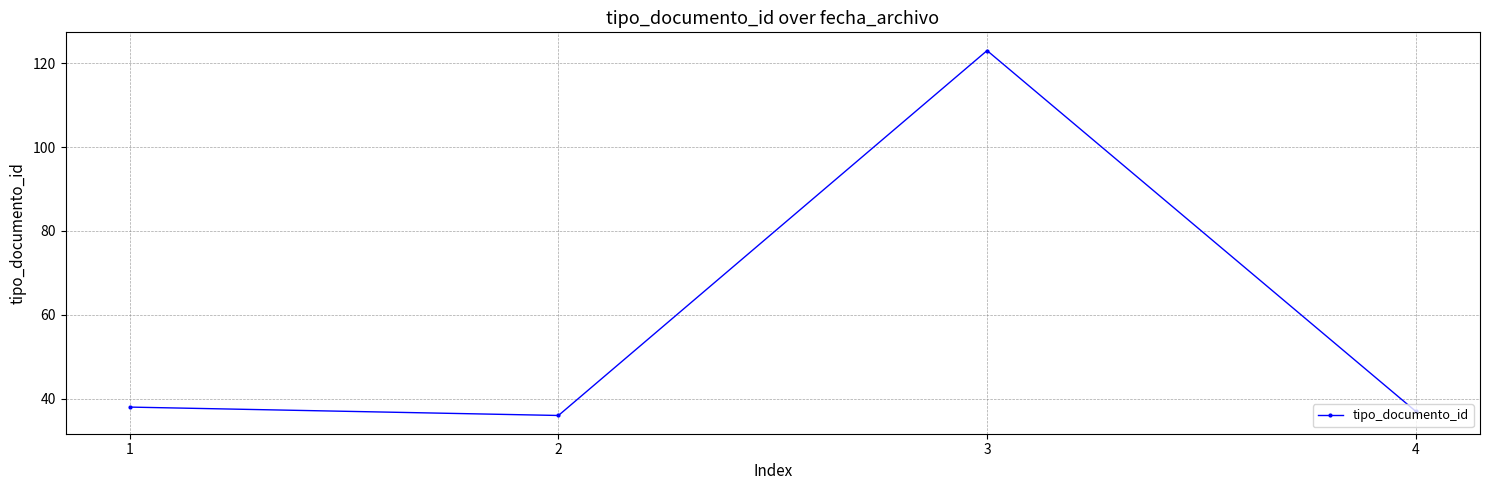

Count the number of categories in the chart.

4